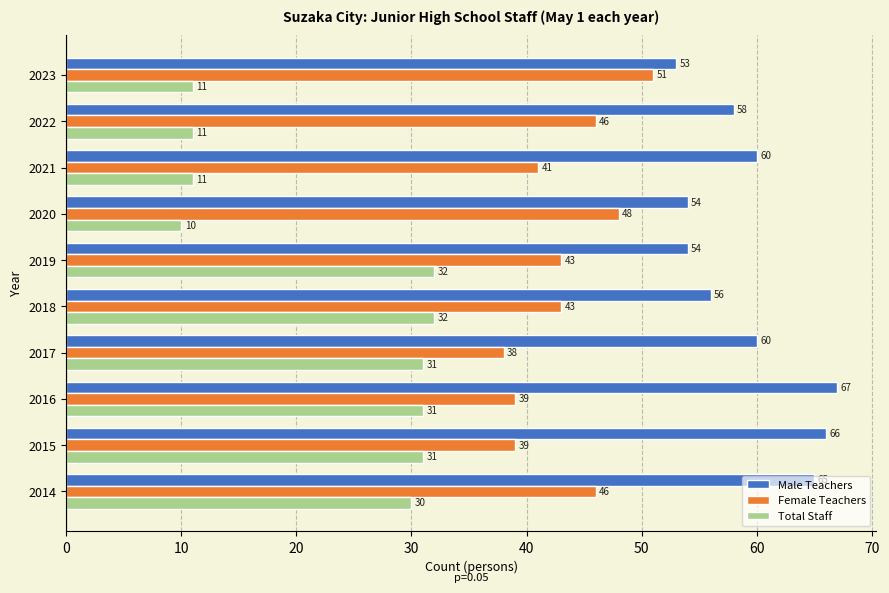

What is the difference between the second highest and second lowest values in the Female Teachers series?

9